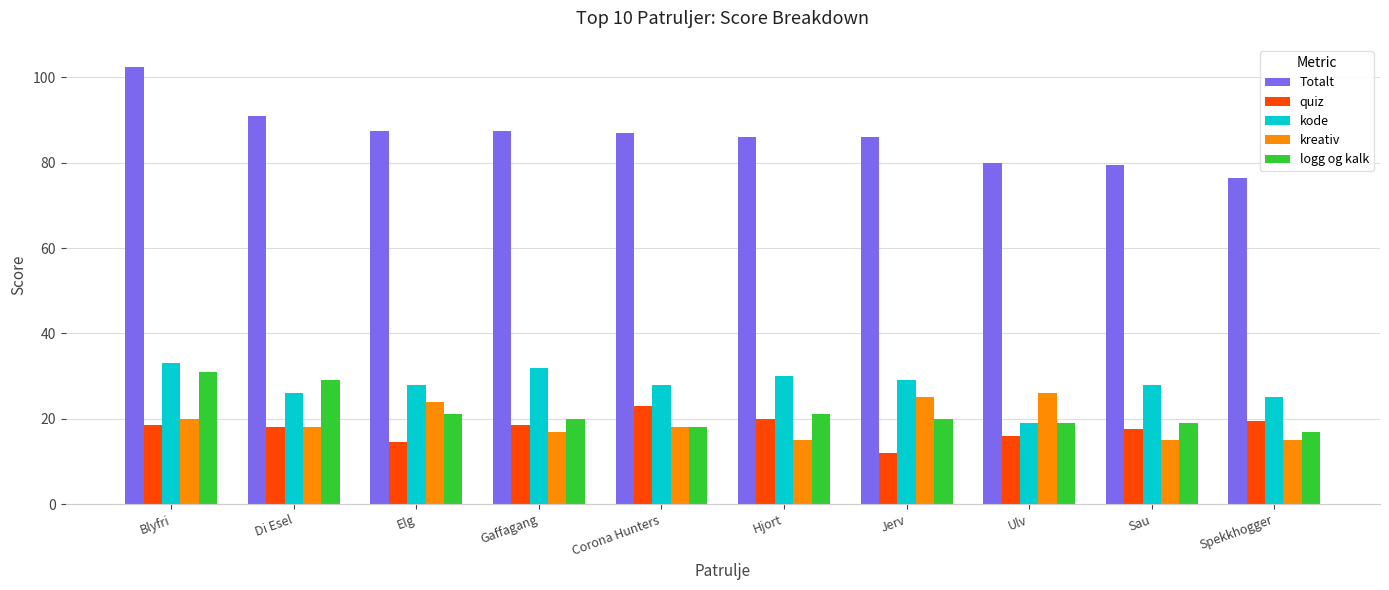

What is the difference between the maximum and minimum values in the kode series?

14.0